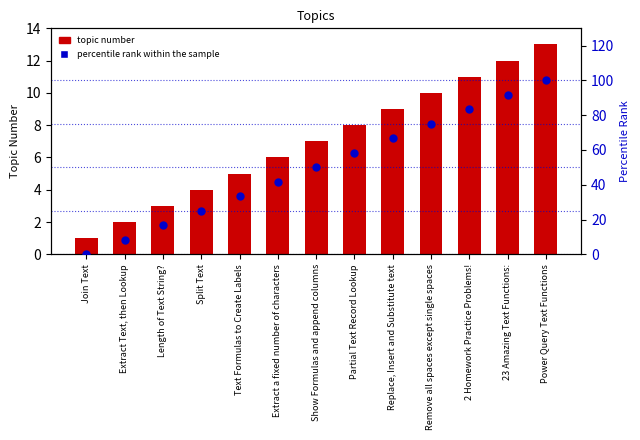

What are all the series names shown in the legend?

topic number, percentile rank within the sample